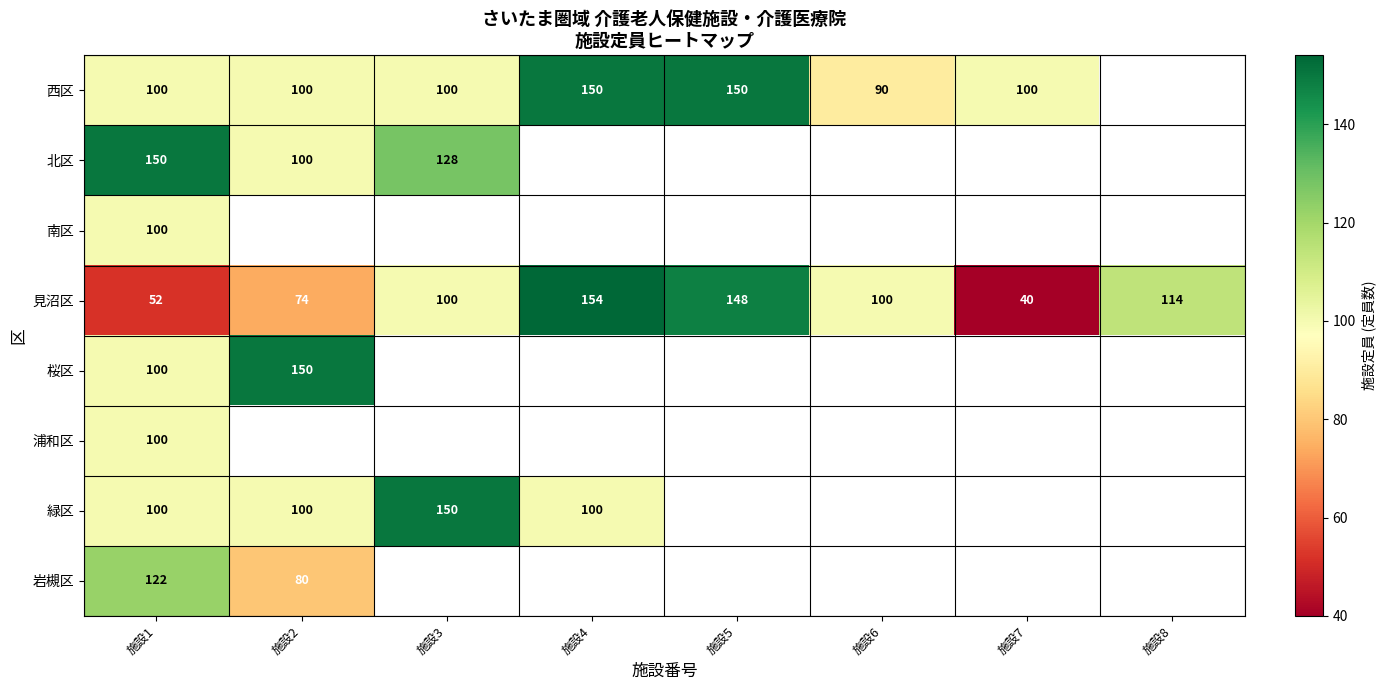

What is the spread (max minus min) of values at 施設1?

98